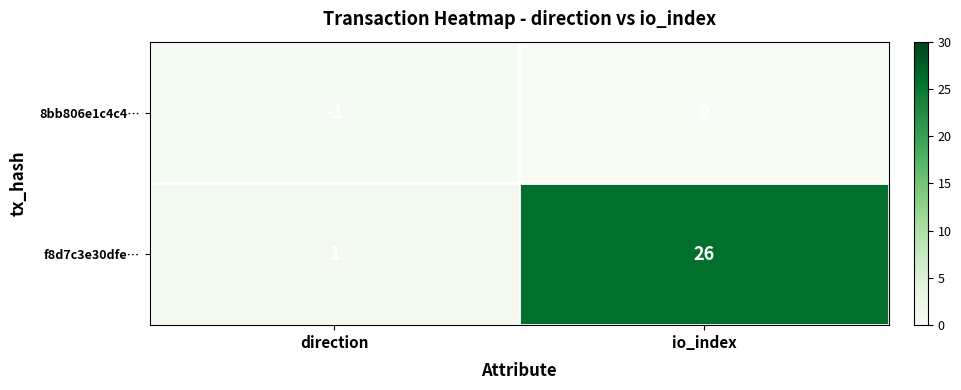

At io_index, list the series in order from smallest to largest.

8bb806e1c4c4…, f8d7c3e30dfe…